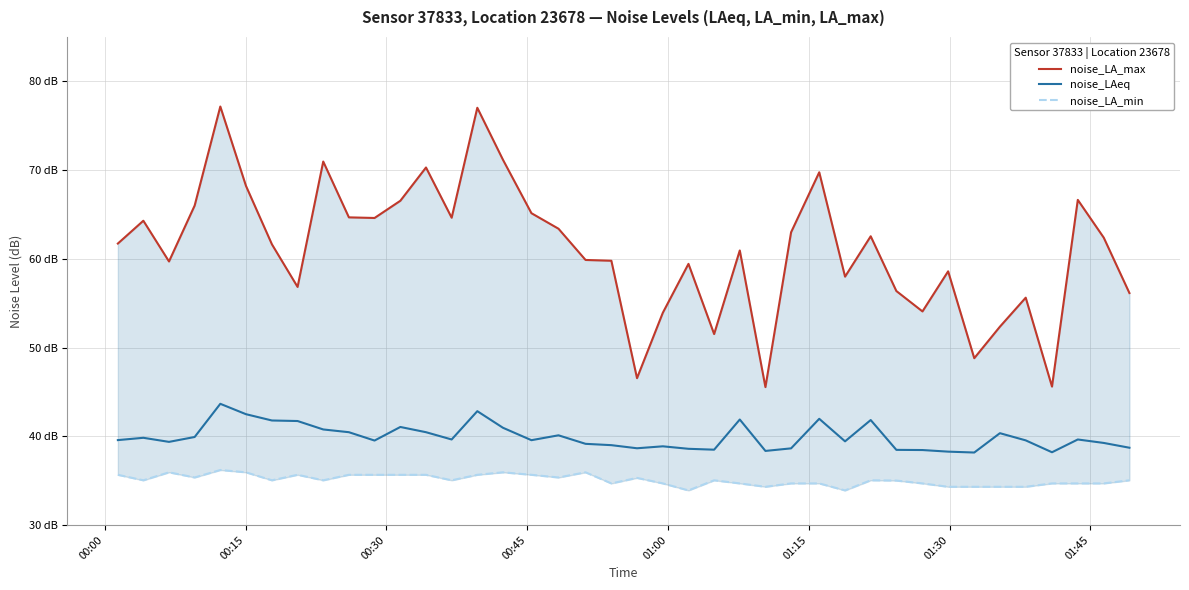

Rank the series by their maximum value, from lowest to highest.

noise_LA_min, noise_LAeq, noise_LA_max